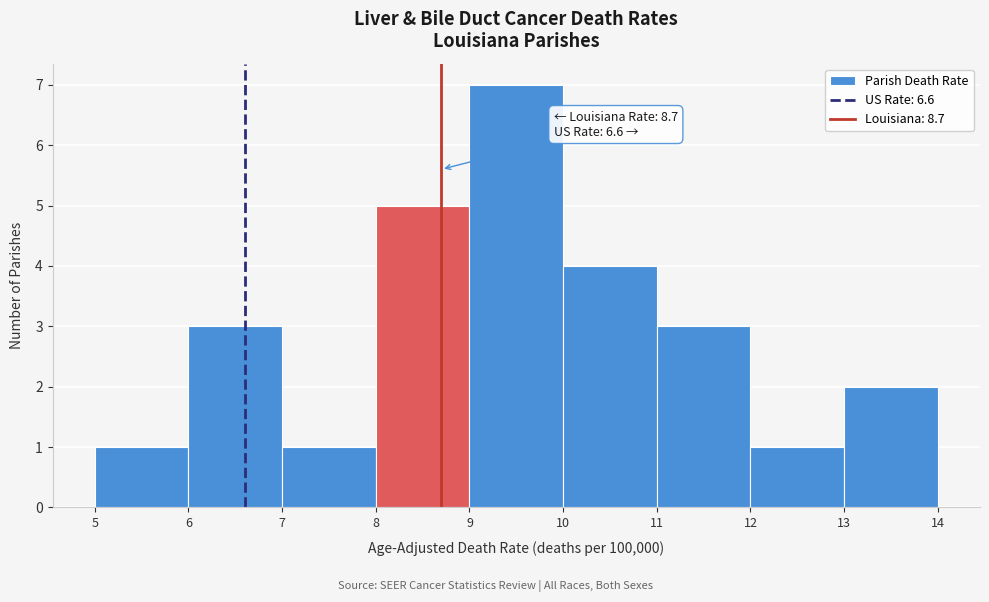

Which range on the x-axis has the tallest bar?

9 to 10